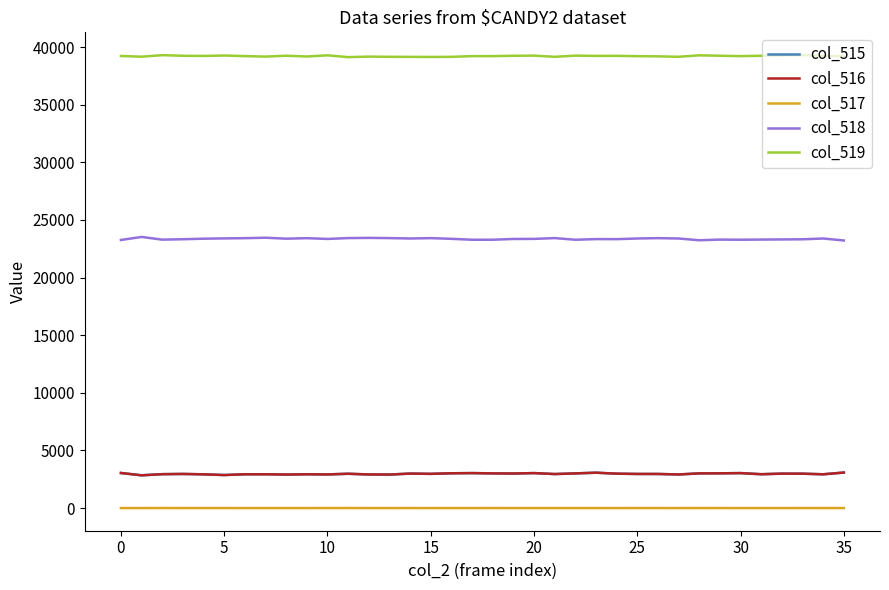

True or false: col_518 and col_519 cross at least once.

False